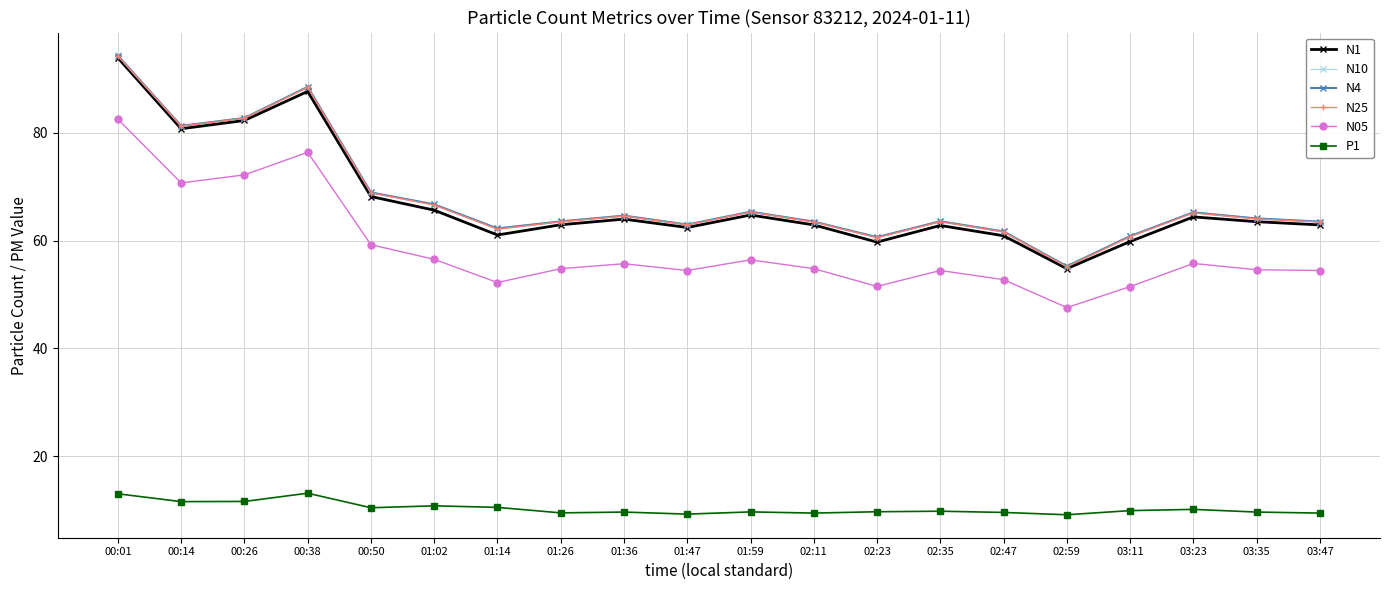

At which label does N4 first exceed 64?

00:01